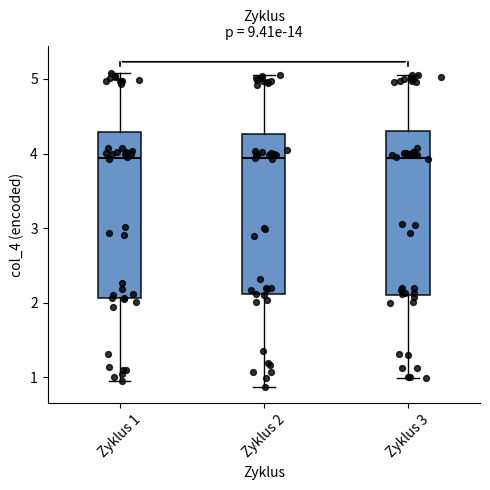

Reading left to right, transcribe this box plot: for each box, give where its median line is, the range the box spans, and where its two whiskers end, as read against the y-axis. The values are not printed on the chart, so give them approximately, as read against the axis.

Zyklus 1: median 3.9, box 2.1 to 4.3, whiskers 0.9 to 5.1
Zyklus 2: median 3.9, box 2.1 to 4.3, whiskers 0.9 to 5.1
Zyklus 3: median 3.9, box 2.1 to 4.3, whiskers 1.0 to 5.0